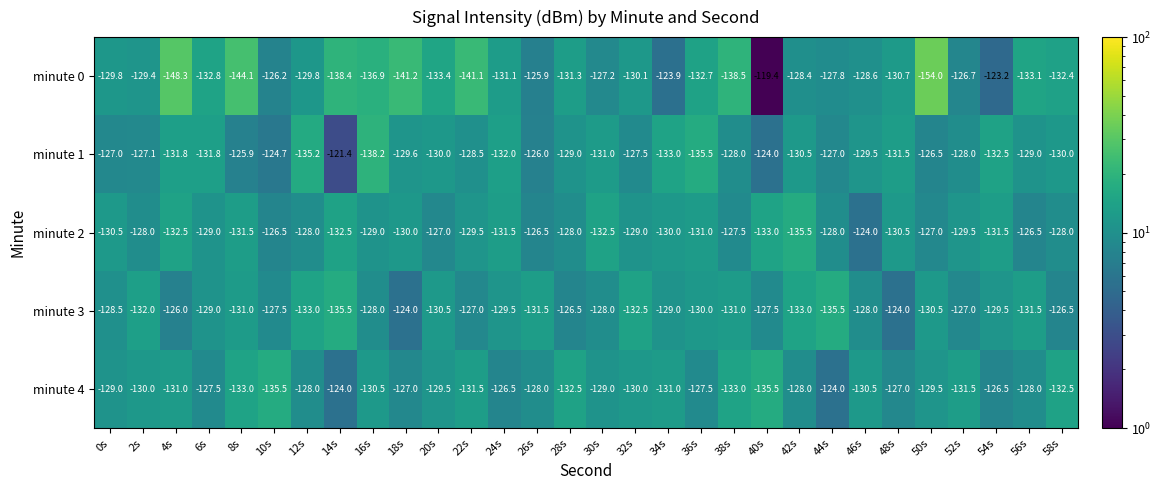

The minute 4 series shows -29.8 at 36s. True or false?

False